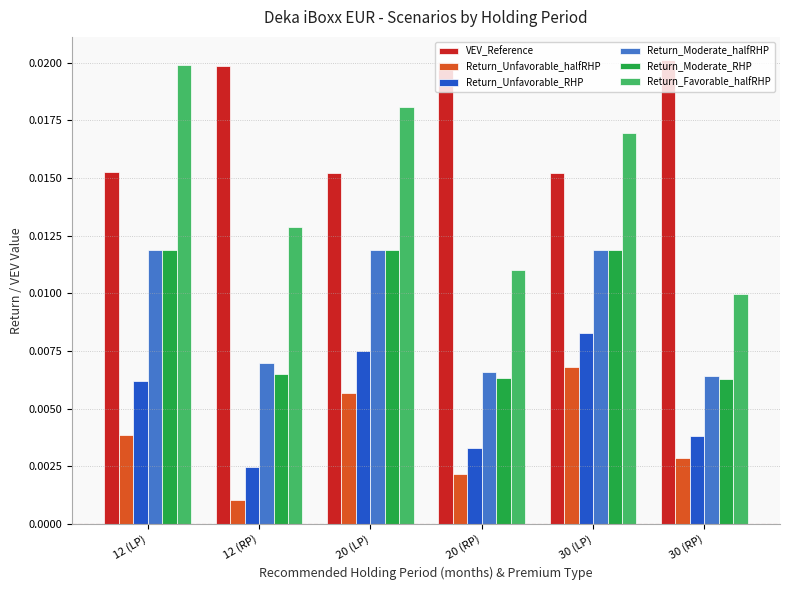

Which series has the largest total across all categories?

VEV_Reference